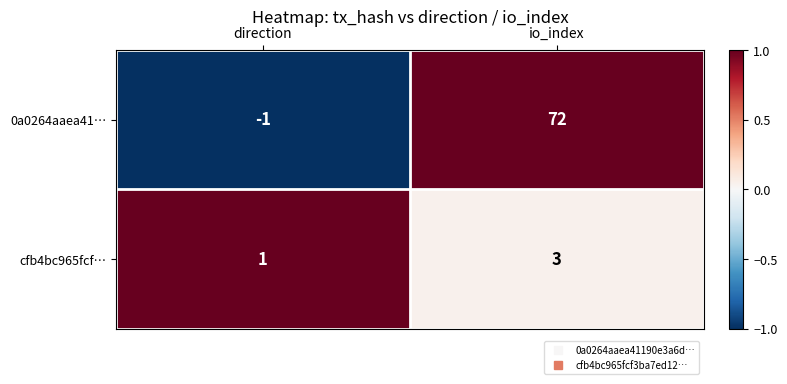

At how many categories does at least one series exceed 0?

2